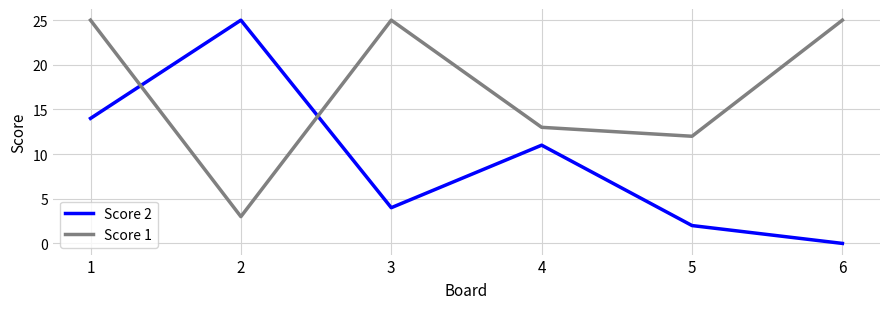

Which category has the lowest value in the Score 1 series?

2